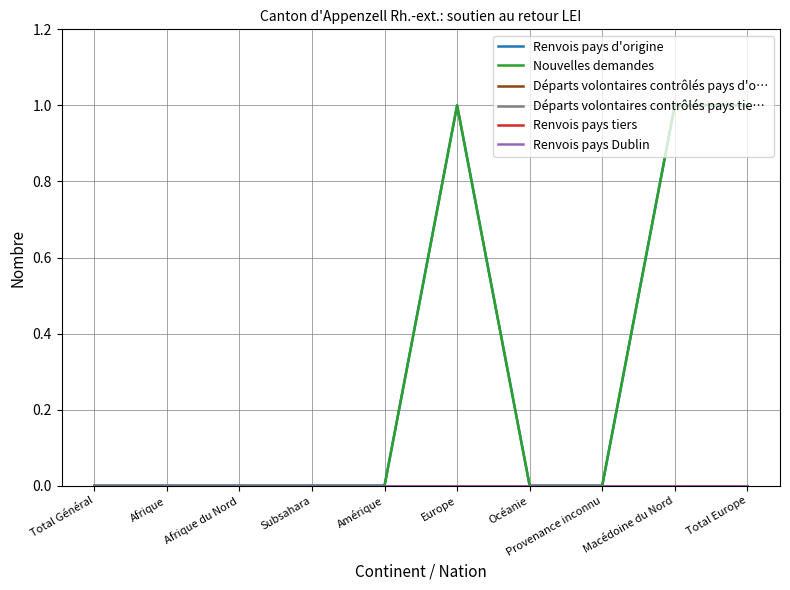

Does the chart display data point markers on the line(s)?

No